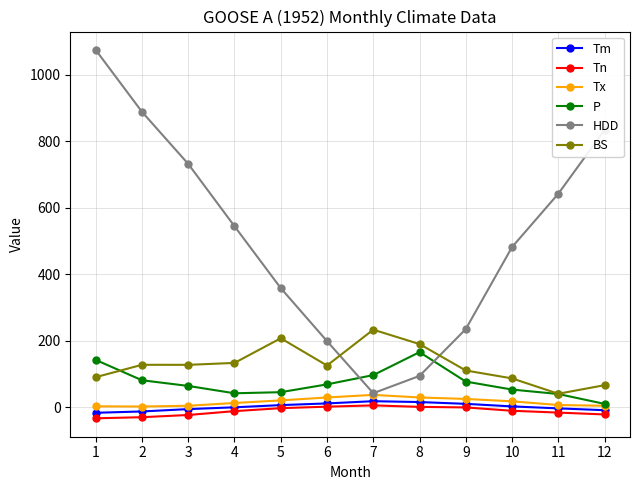

Which series has the largest total across all categories?

HDD